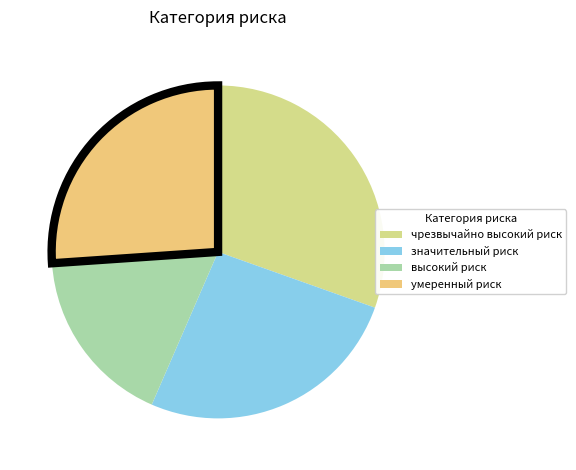

What is the smallest slice in the pie chart?

высокий риск